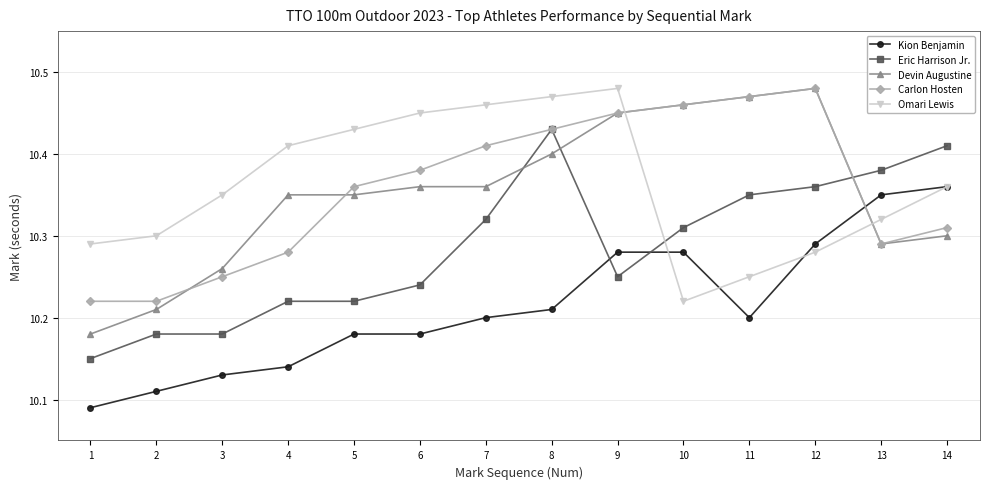

What is the difference between the second highest and minimum values in the Devin Augustine series?

0.3